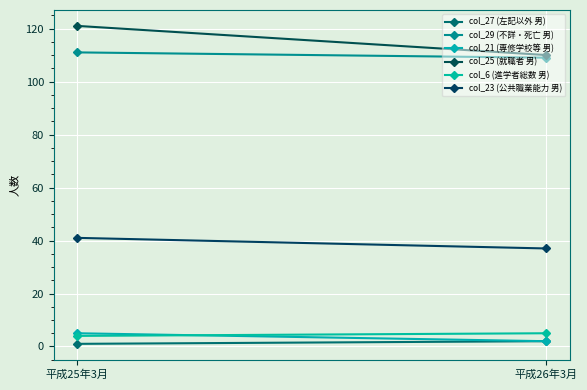

Reading left to right, what are all the values shown in this chart?

col_27 (左記以外 男): 平成25年3月=1	平成26年3月=2
col_29 (不詳・死亡 男): 平成25年3月=111	平成26年3月=109
col_21 (専修学校等 男): 平成25年3月=5	平成26年3月=2
col_25 (就職者 男): 平成25年3月=121	平成26年3月=110
col_6 (進学者総数 男): 平成25年3月=4	平成26年3月=5
col_23 (公共職業能力 男): 平成25年3月=41	平成26年3月=37